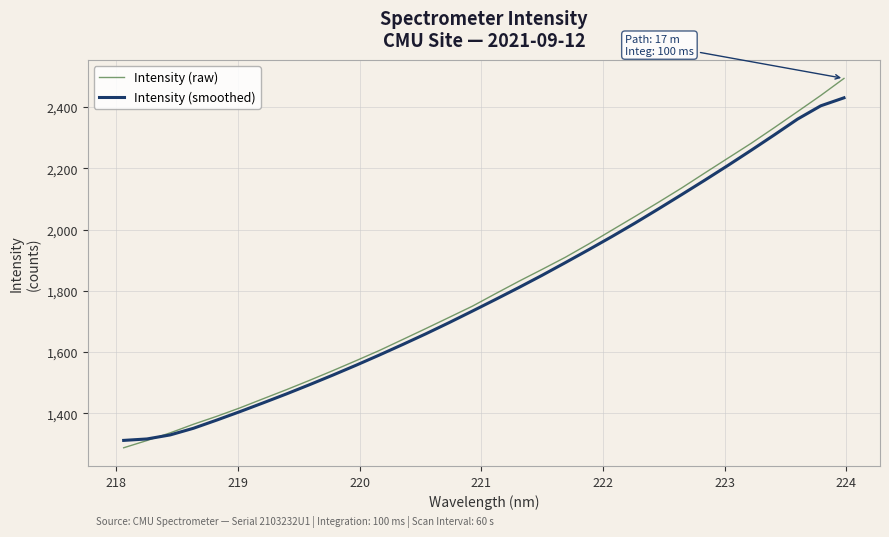

List the series in order of their peak value, lowest first.

Intensity (smoothed), Intensity (raw)